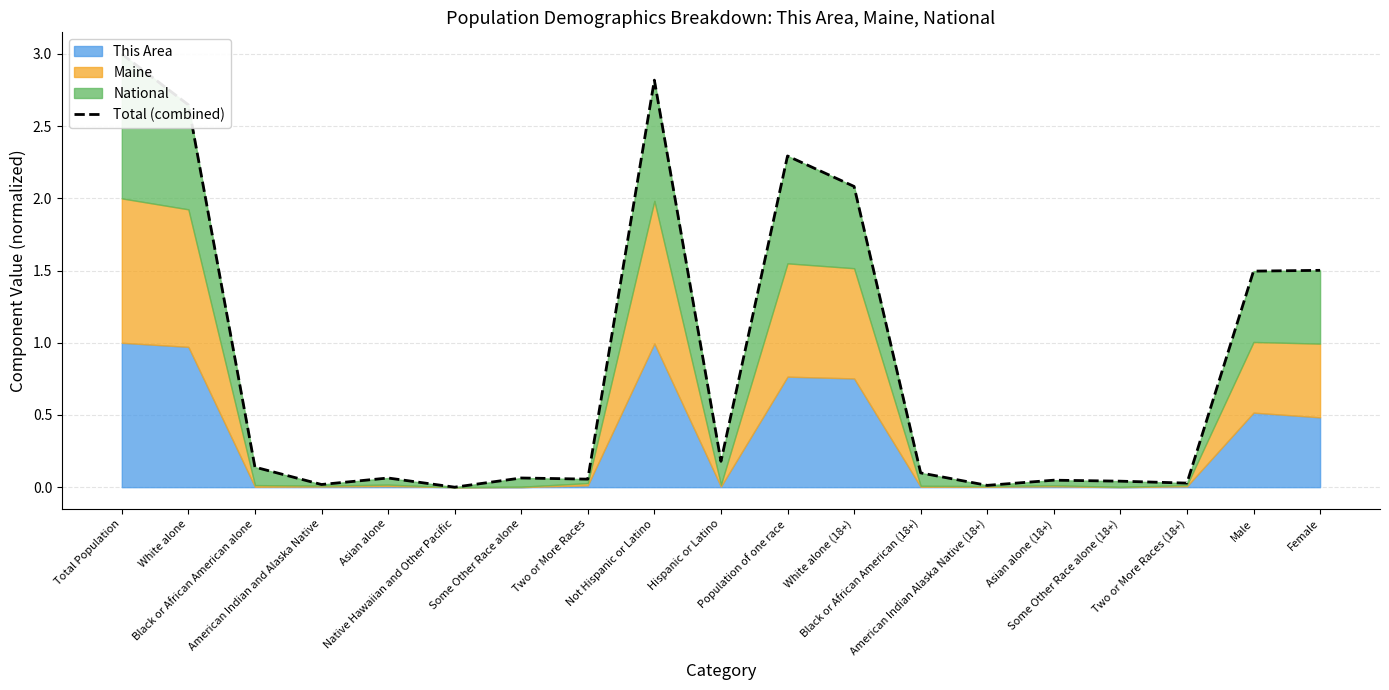

Rank the categories by value from highest to lowest.

Total Population, Not Hispanic or Latino, White alone, Population of one race, White alone (18+), Female, Male, Hispanic or Latino, Black or African American alone, Black or African American (18+), Some Other Race alone, Asian alone, Two or More Races, Asian alone (18+), Some Other Race alone (18+), Two or More Races (18+), American Indian and Alaska Native, American Indian Alaska Native (18+), Native Hawaiian and Other Pacific